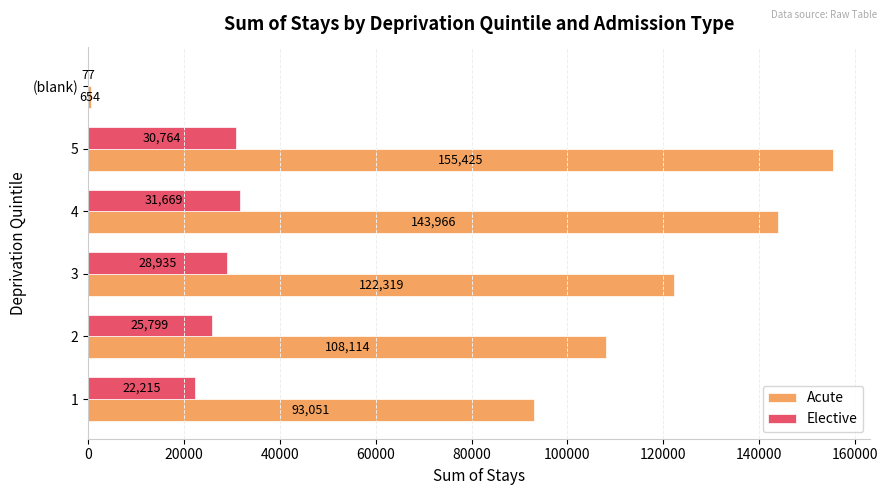

Between 1 and 2, which series saw the biggest shift?

Acute